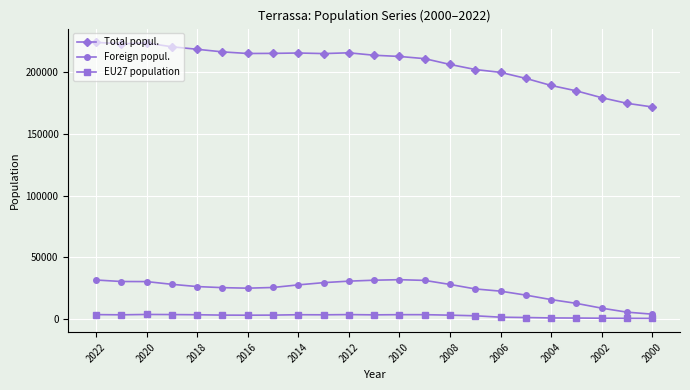

Which series has the largest range (max minus min)?

Total popul.